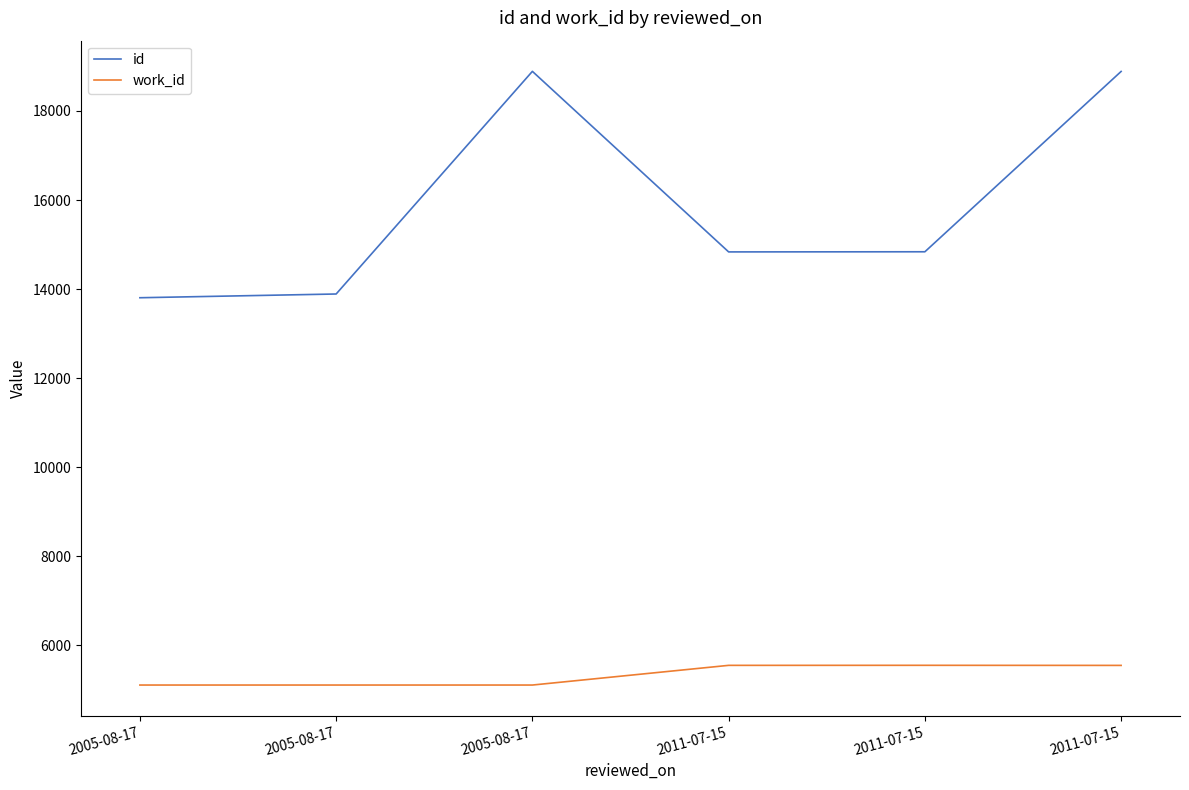

Rank the series by their maximum value, from lowest to highest.

work_id, id